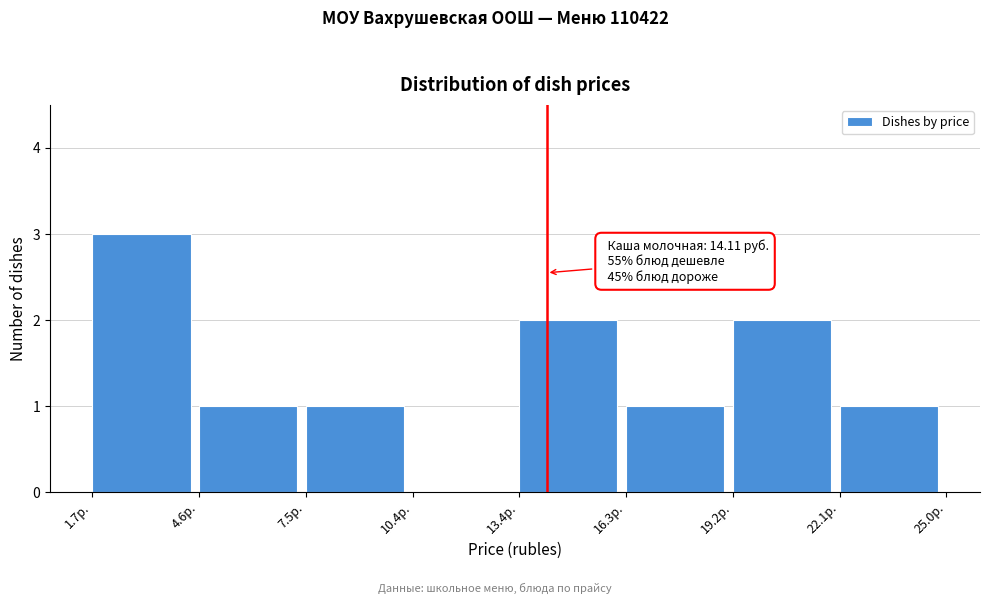

Over which range of the x-axis is the bar tallest?

1.5 to 4.5